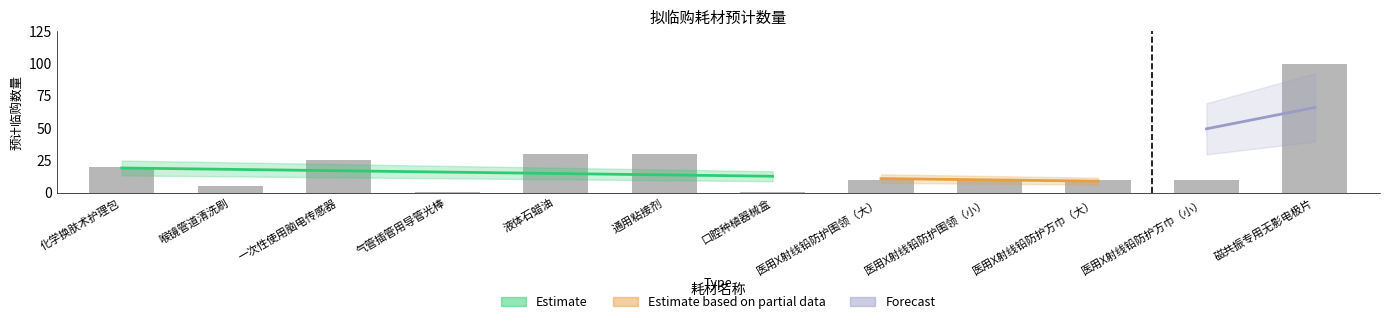

Where is the data nearest to the value 50?

液体石蜡油